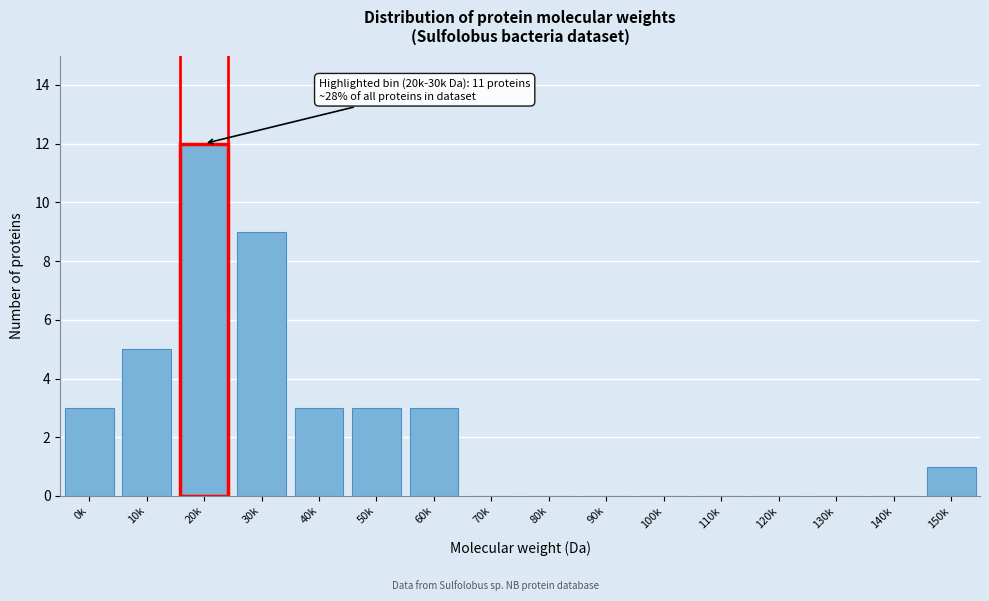

Reading left to right, what are all the values shown in this chart?

0k=3	10k=5	20k=12	30k=9	40k=3	50k=3	60k=3	70k=0	80k=0	90k=0	100k=0	110k=0	120k=0	130k=0	140k=0	150k=1